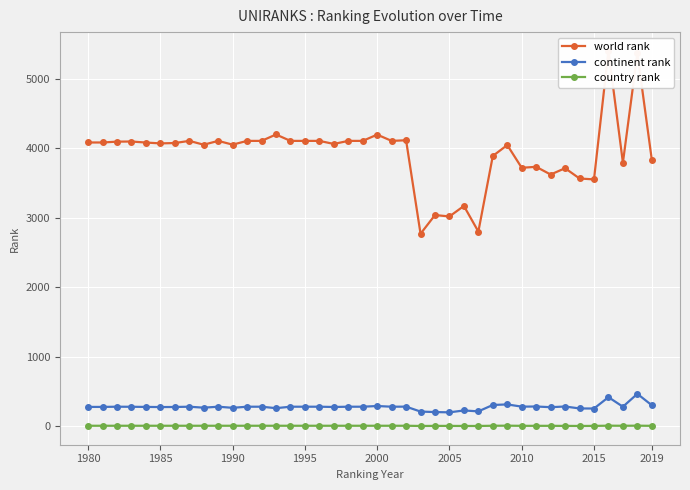

True or false: continent rank and country rank intersect in this chart.

False